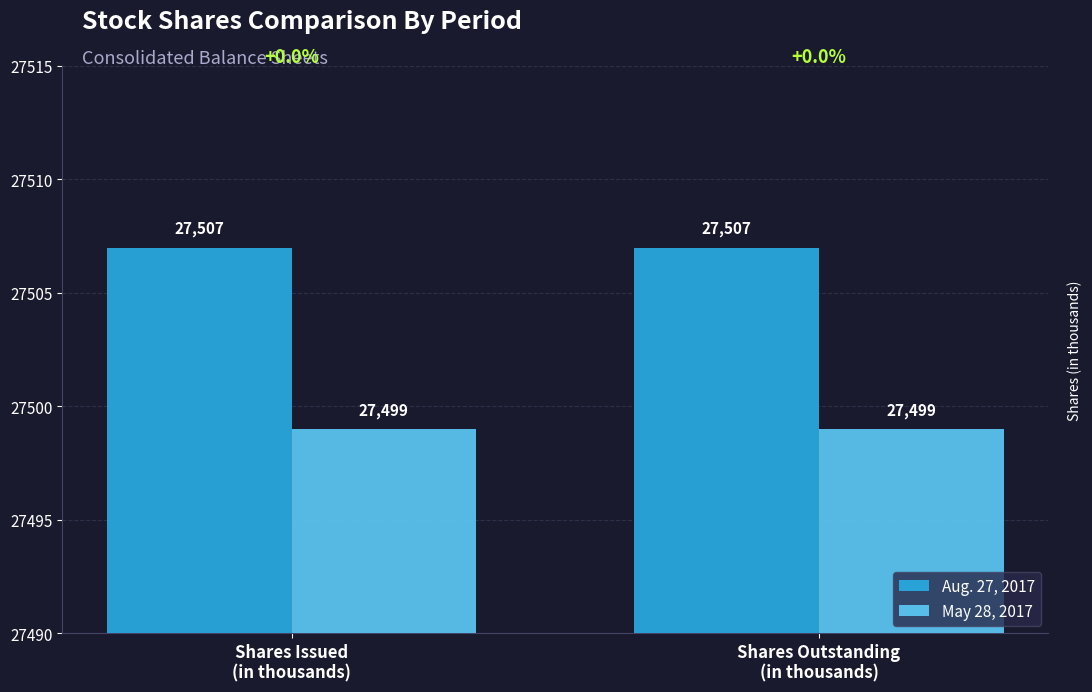

What is the minimum value for May 28, 2017?

27499